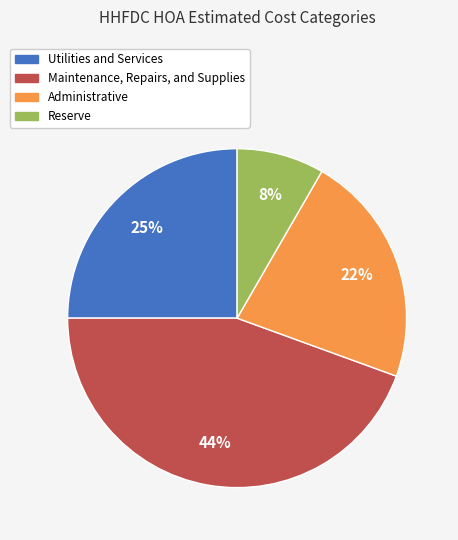

To the nearest percent, what percentage of the pie is Utilities and Services?

25%